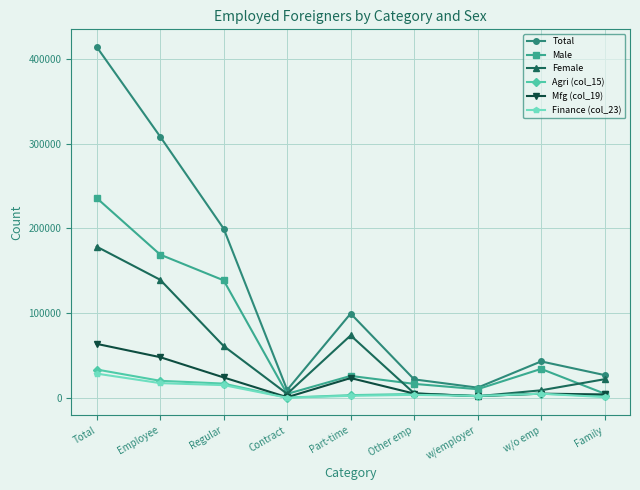

In Total, how many points are lower than both neighbors (excluding endpoints)?

2